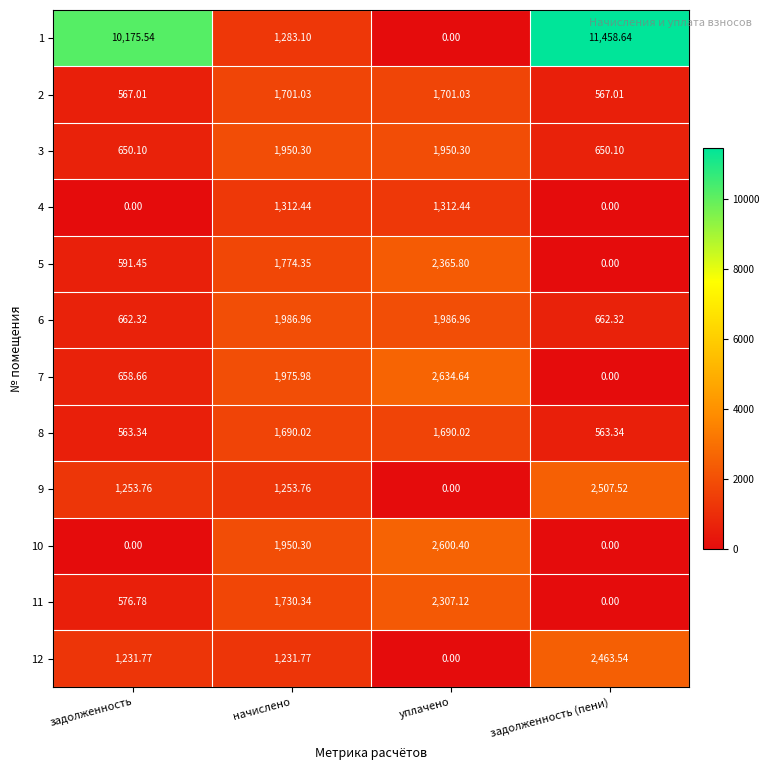

Where does the 2 series first go above 1701?

начислено